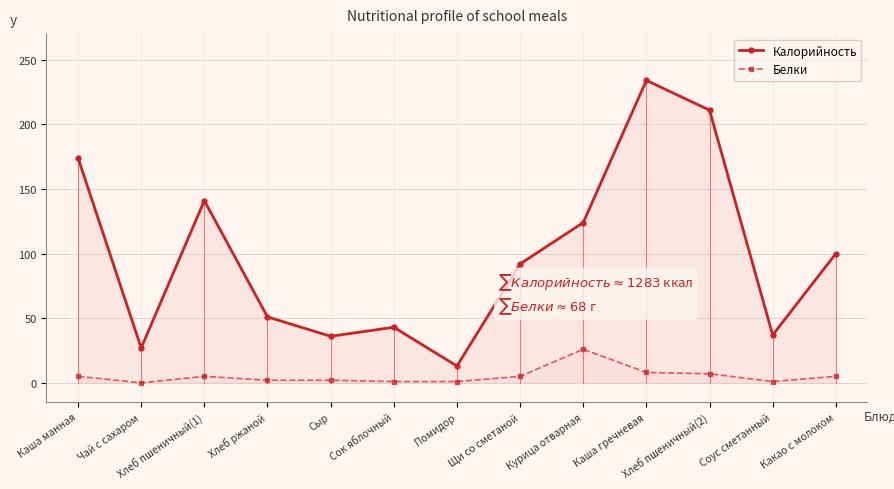

Which has a higher value, Сыр or Какао с молоком?

Какао с молоком